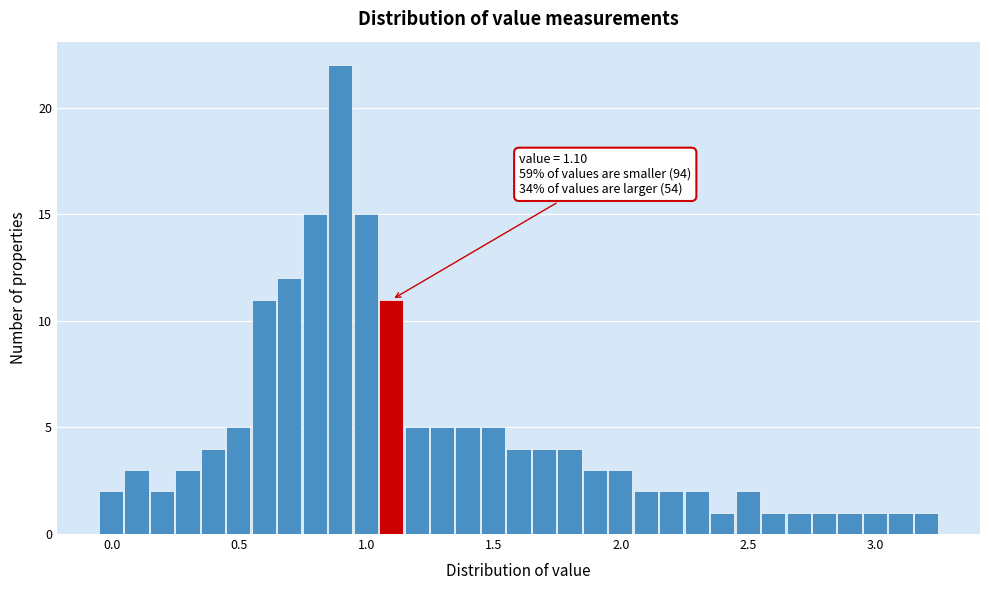

Read against the x-axis, roughly where is the centre of the tallest bar?

0.90